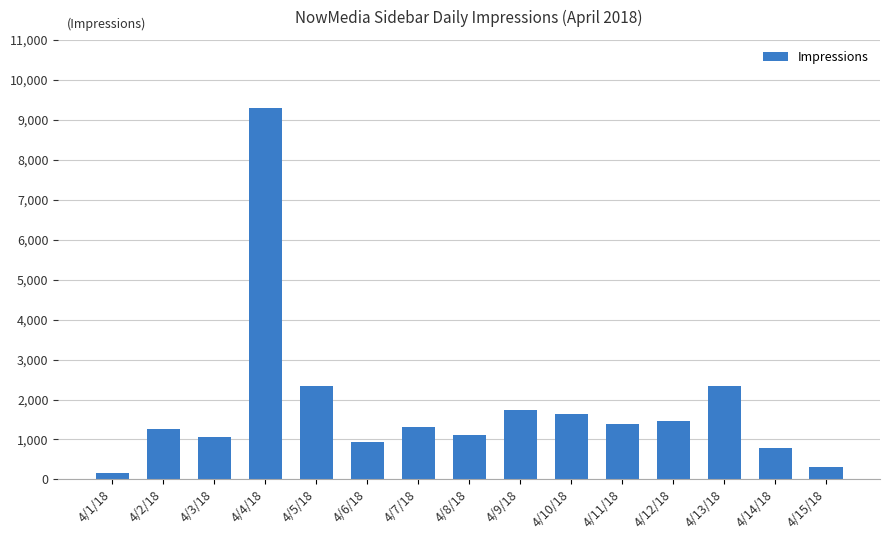

What is the sum of the values at 4/8/18 and 4/13/18?

3431